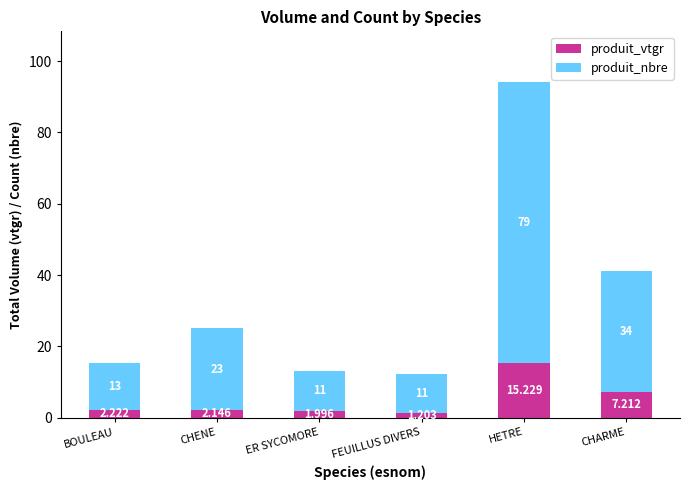

At which category is the sum across all series the highest?

HETRE